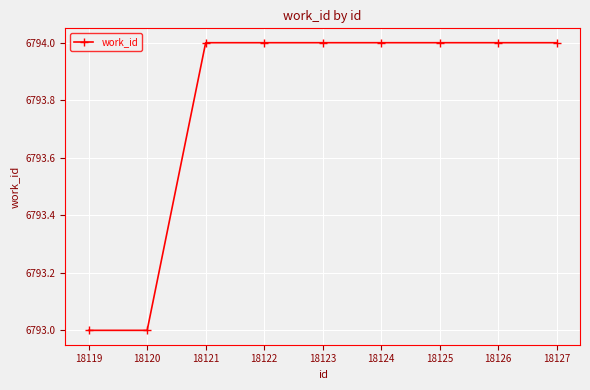

Reading left to right, extract all data points from this chart.

6793	6793	6794	6794	6794	6794	6794	6794	6794